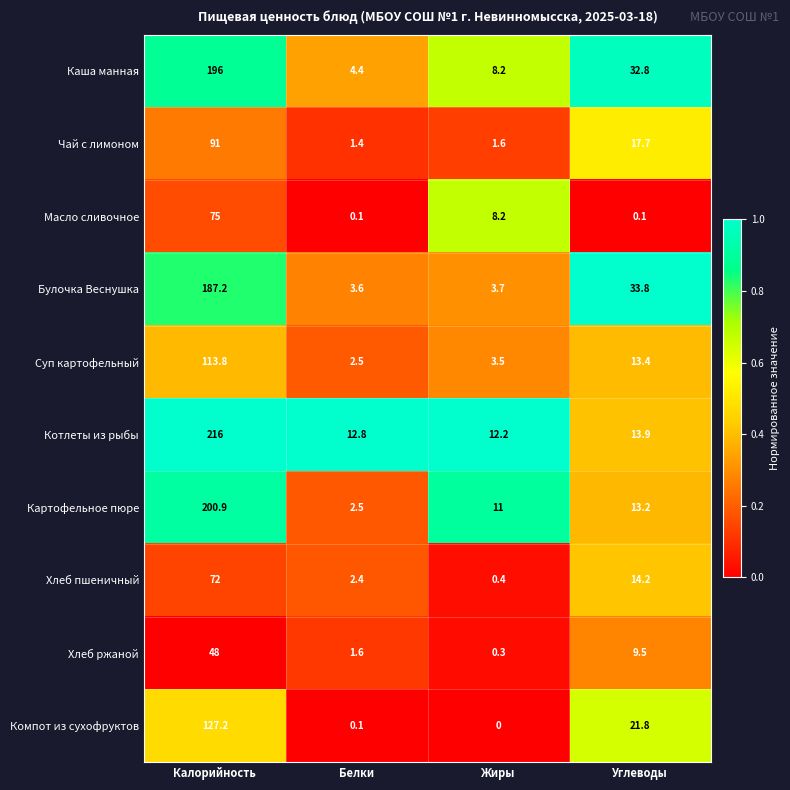

What is the sum of all Суп картофельный values?

133.2